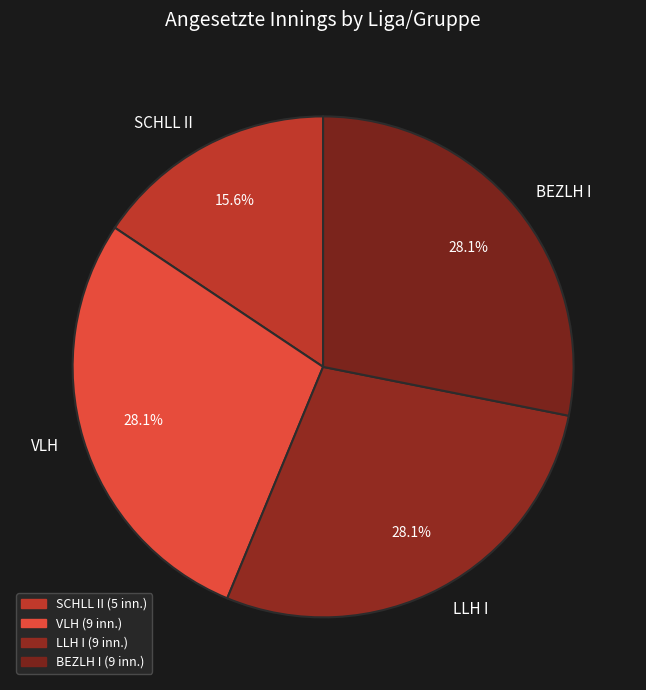

What is the smallest slice in the pie chart?

SCHLL II